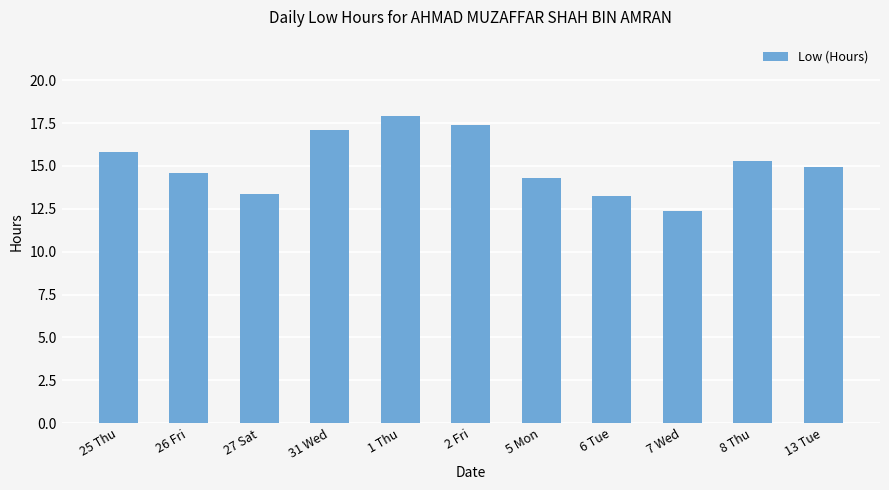

True or false: the data shows 17.9 at 1 Thu.

True